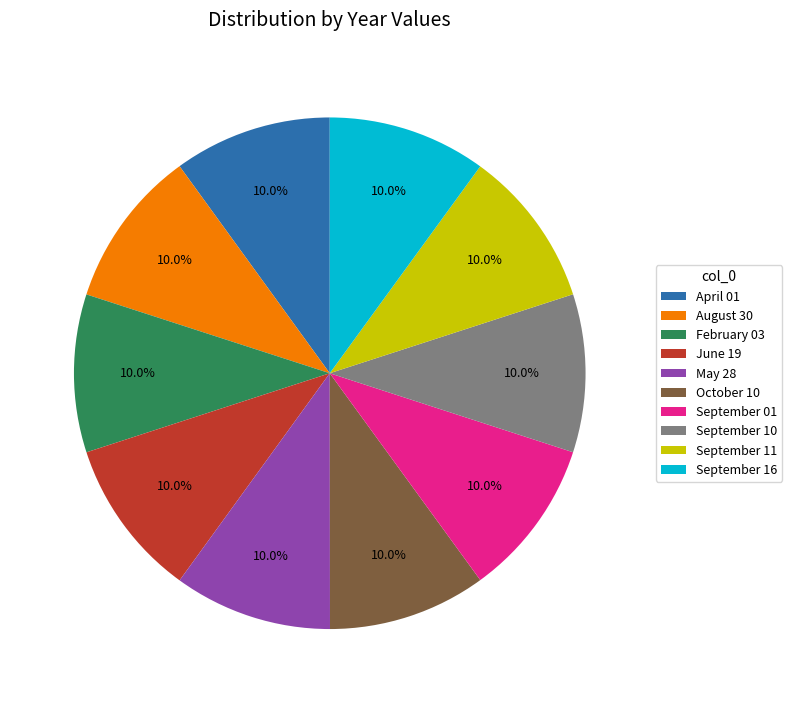

Does any single category account for the majority?

No